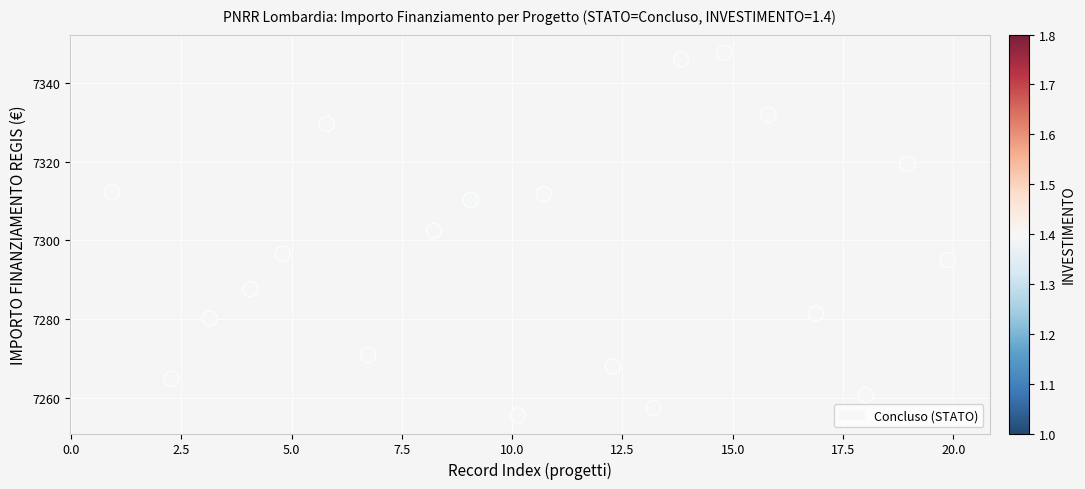

What Y value in the scatter plot is closest to 7301?

7302.4